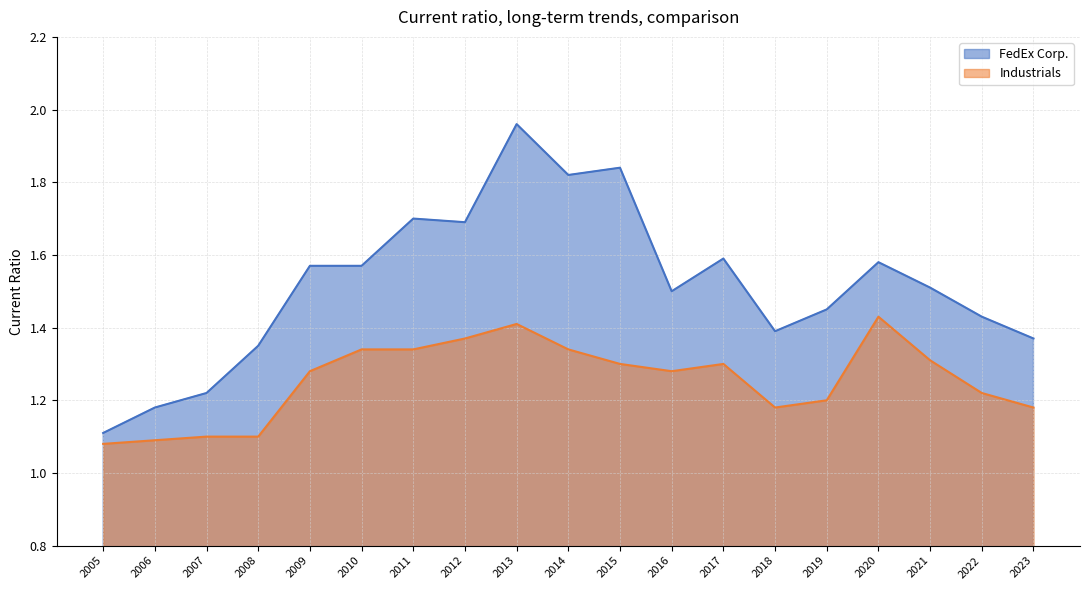

Is the value of FedEx Corp. at 2022 greater than the value of Industrials at 2006?

Yes